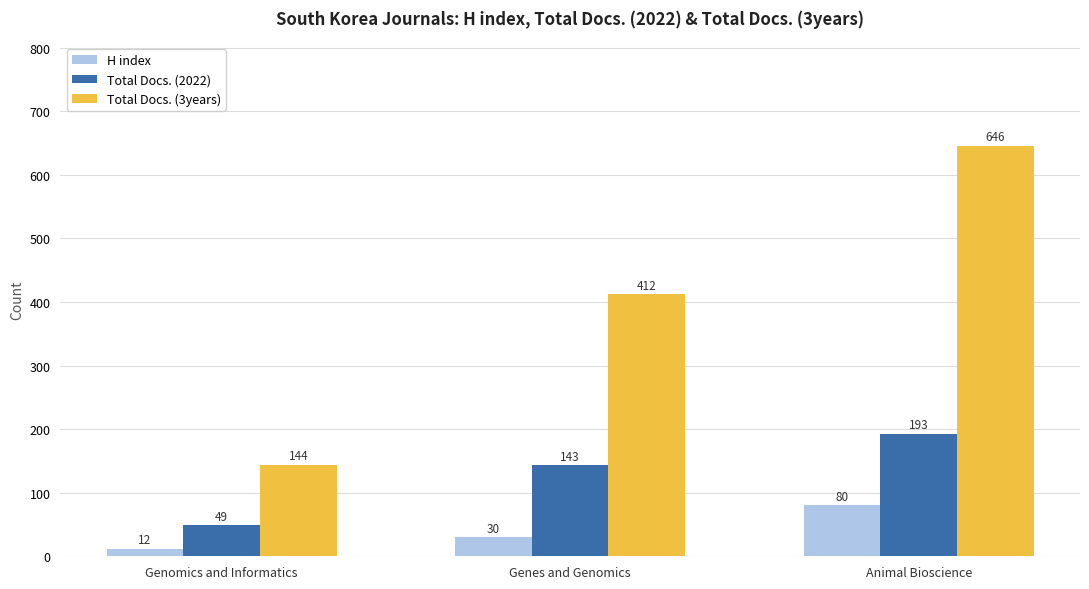

What is the approximate value of H index at Genes and Genomics, to the nearest 5?

30